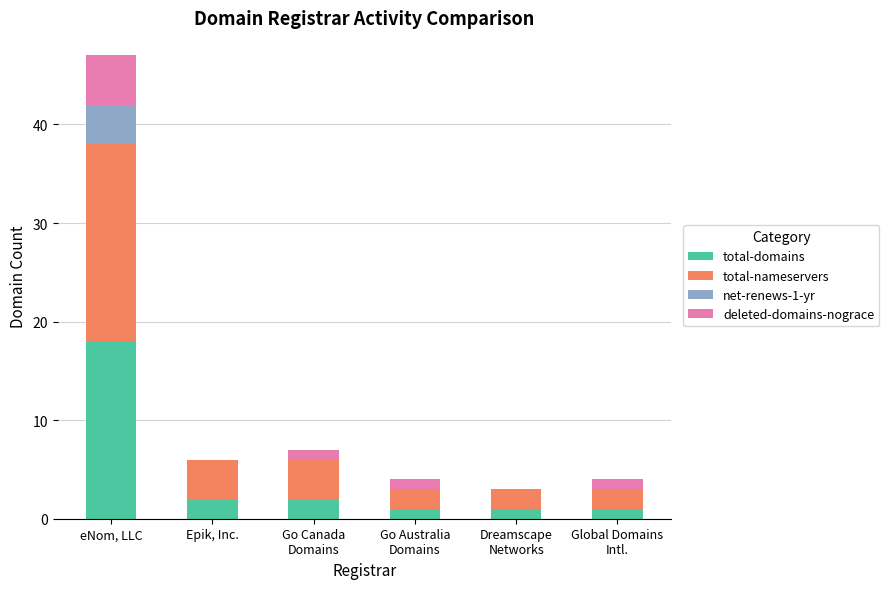

What is the average value of the total-domains series?

4